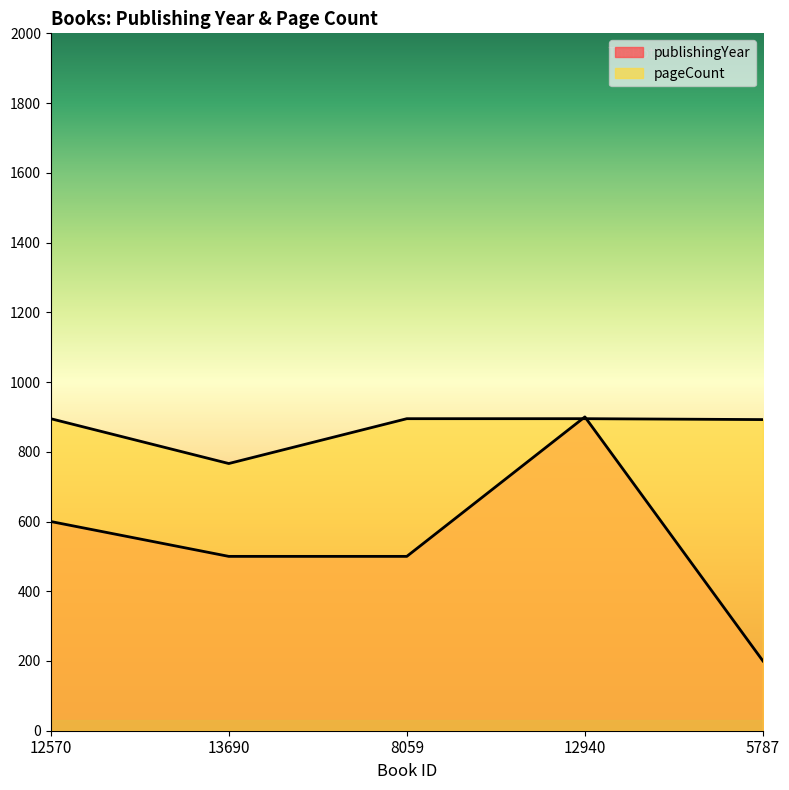

Reading right to left, list all the values displayed in this chart.

publishingYear: 5787=200.0	12940=900.0	8059=500.0	13690=500.0	12570=600.0
pageCount: 5787=892.3	12940=894.9	8059=894.9	13690=766.3	12570=894.9